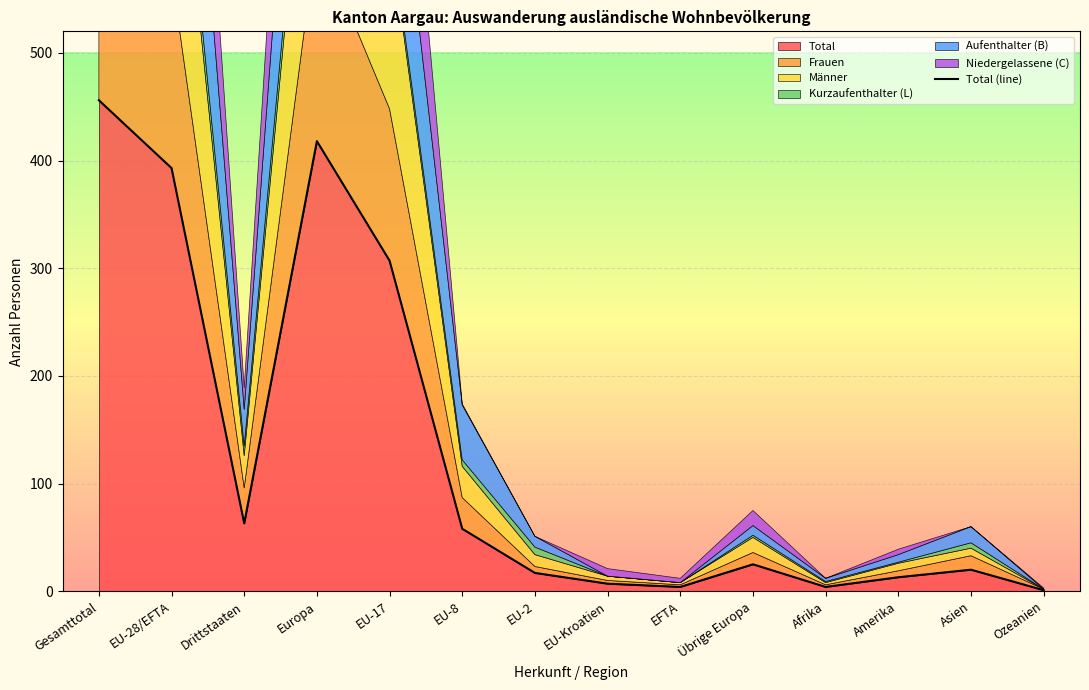

Reading right to left, transcribe all the data shown in this chart.

1	20	13	4	25	4	7	17	58	307	418	63	393	456